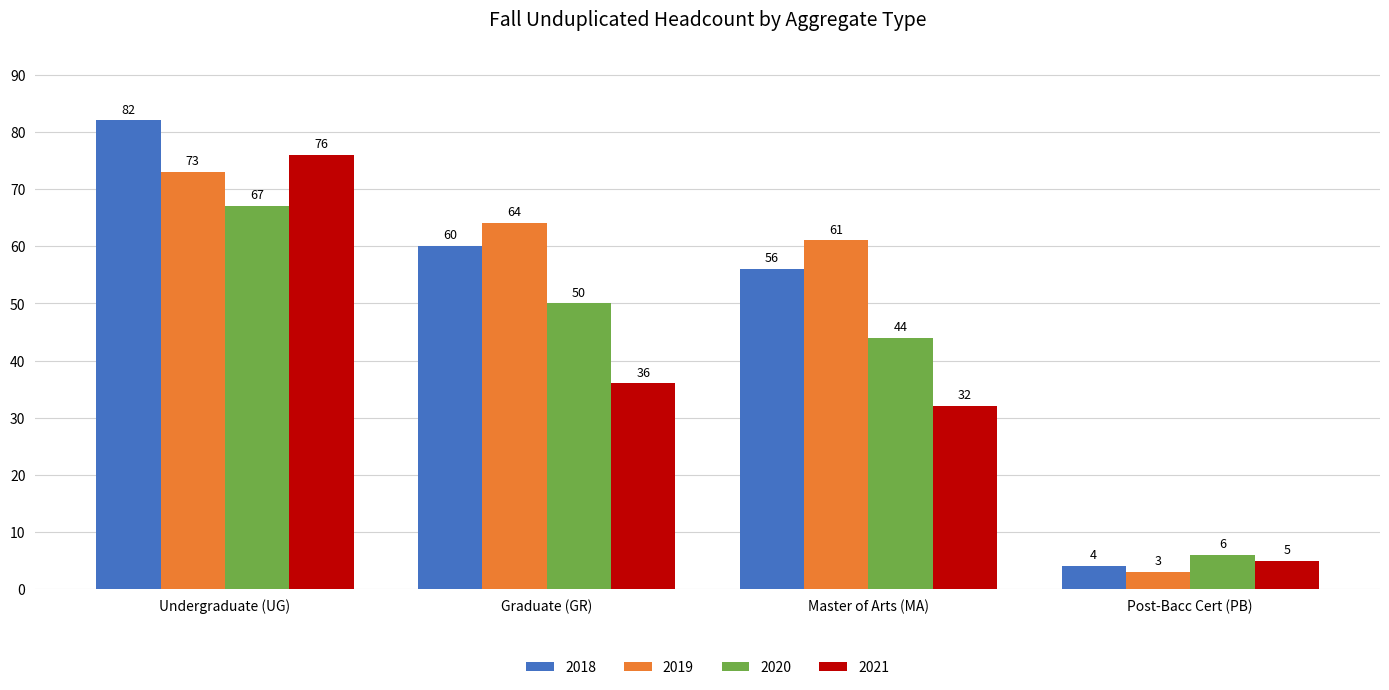

Reading left to right, transcribe all the data shown in this chart.

2018: Undergraduate (UG)=82	Graduate (GR)=60	Master of Arts (MA)=56	Post-Bacc Cert (PB)=4
2019: Undergraduate (UG)=73	Graduate (GR)=64	Master of Arts (MA)=61	Post-Bacc Cert (PB)=3
2020: Undergraduate (UG)=67	Graduate (GR)=50	Master of Arts (MA)=44	Post-Bacc Cert (PB)=6
2021: Undergraduate (UG)=76	Graduate (GR)=36	Master of Arts (MA)=32	Post-Bacc Cert (PB)=5